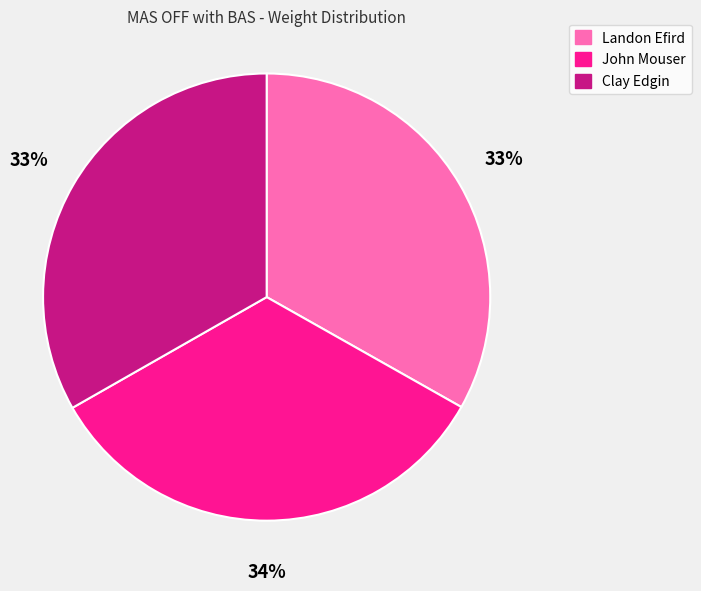

Combined, do Clay Edgin and Landon Efird account for over 50%?

Yes